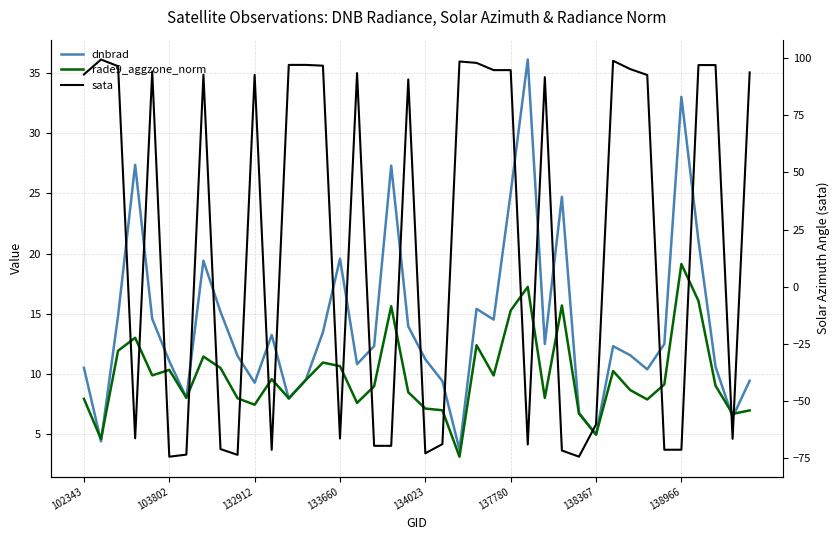

How many lines are shown in the chart?

3